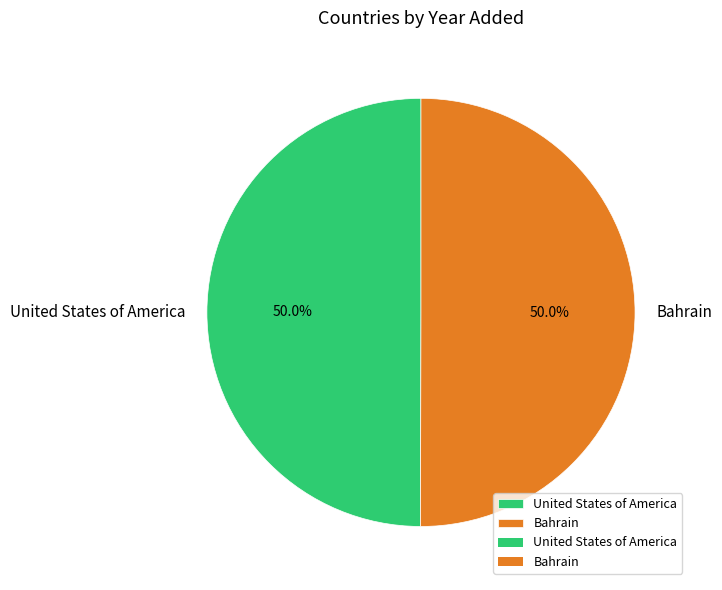

What percentage is the United States of America slice, to the nearest percent?

50%